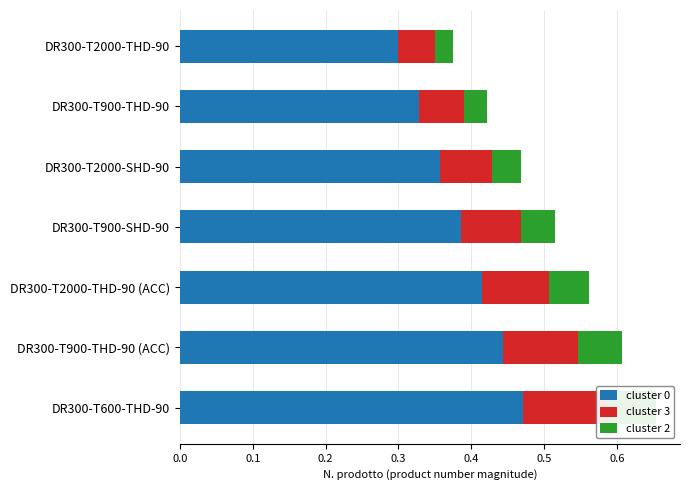

How many series are shown in this chart?

3